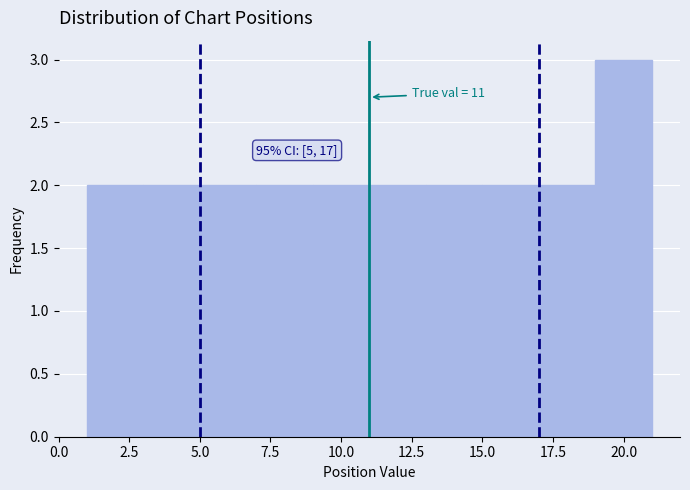

Over which range of the x-axis is the bar tallest?

19 to 21